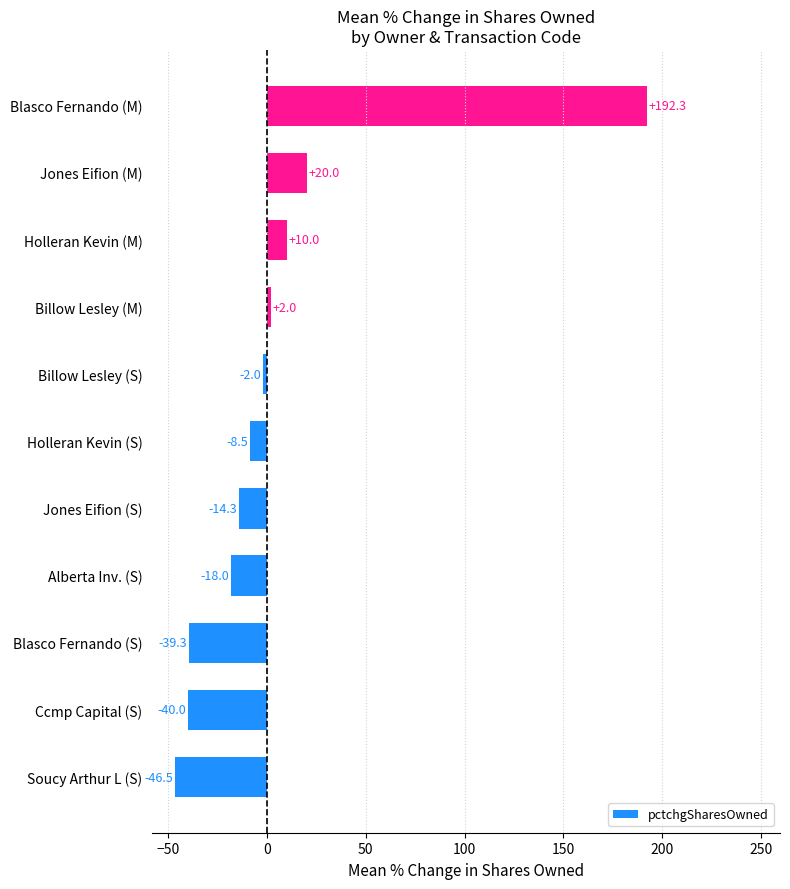

What is the maximum value shown in the chart?

192.3